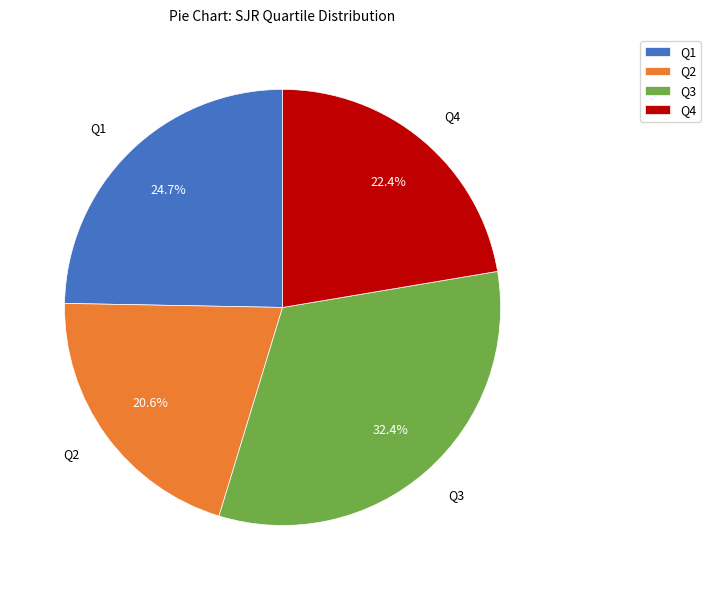

How many segments does this pie chart have?

4